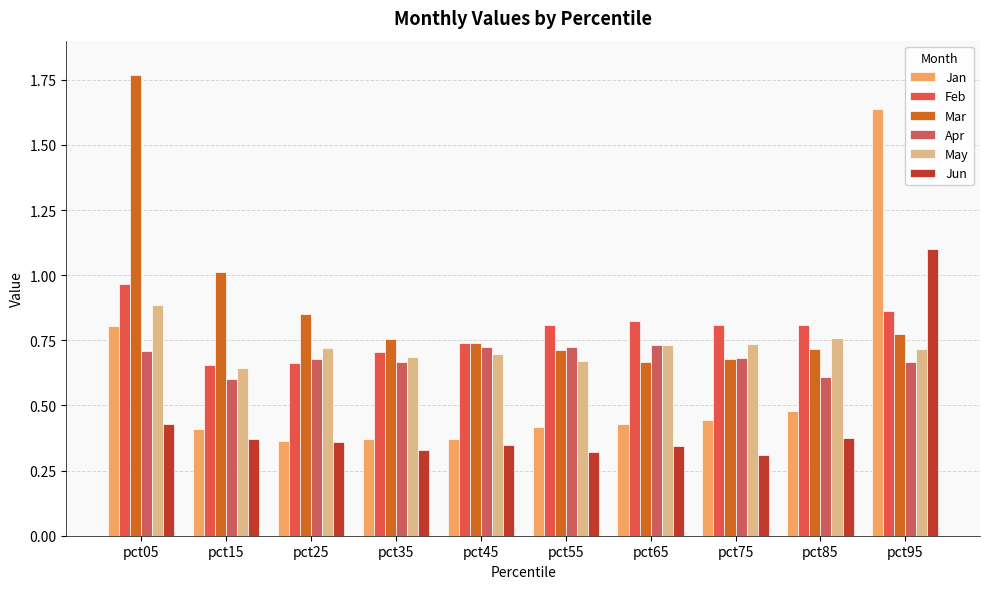

List the series in order of their peak value, lowest first.

Apr, May, Feb, Jun, Jan, Mar